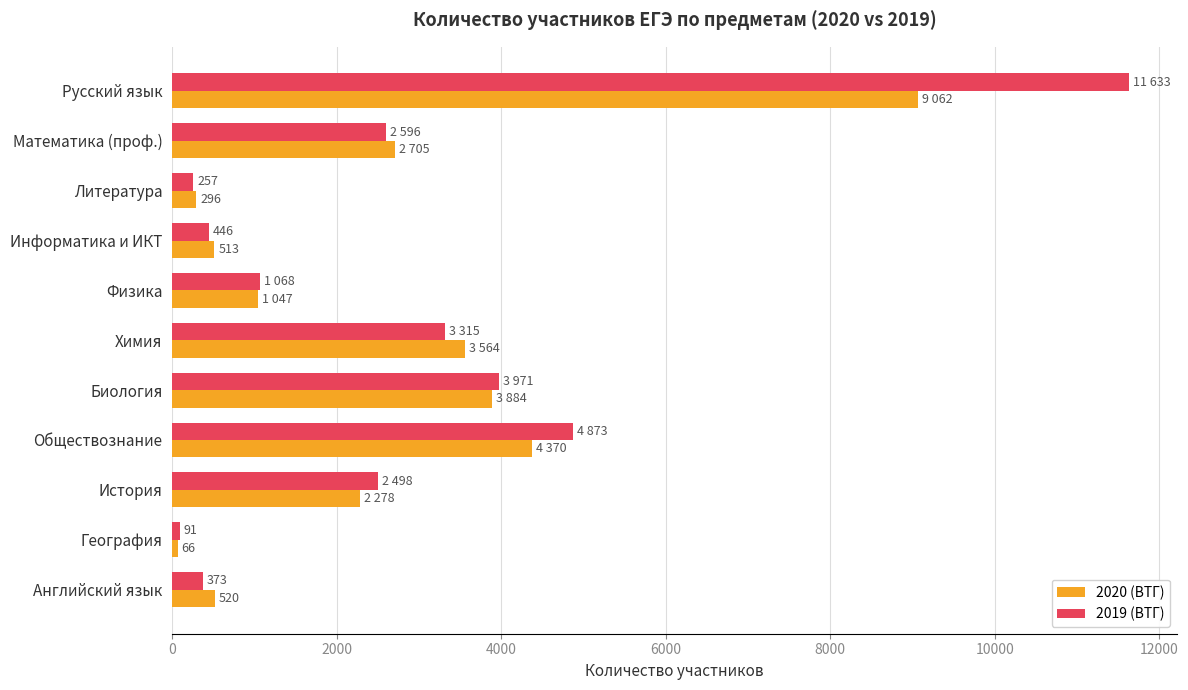

Which series changed the most between Биология and Английский язык?

2019 (ВТГ)